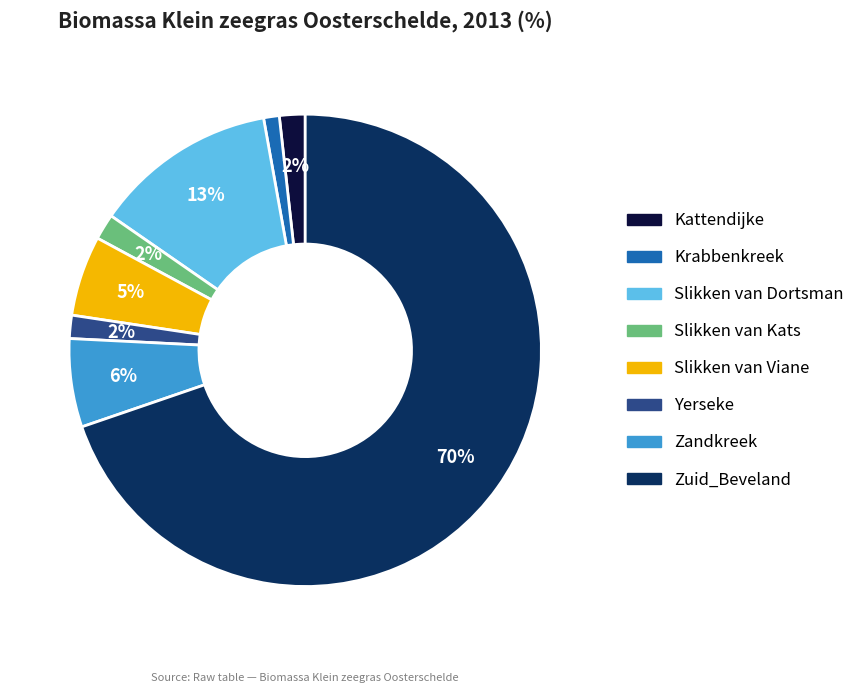

What percentage is the Zandkreek slice, to the nearest percent?

6%